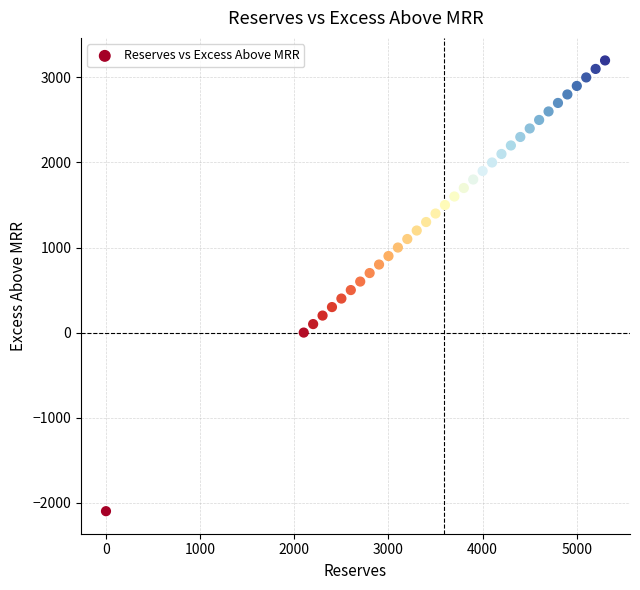

What is the range of Y values (max minus min)?

5300